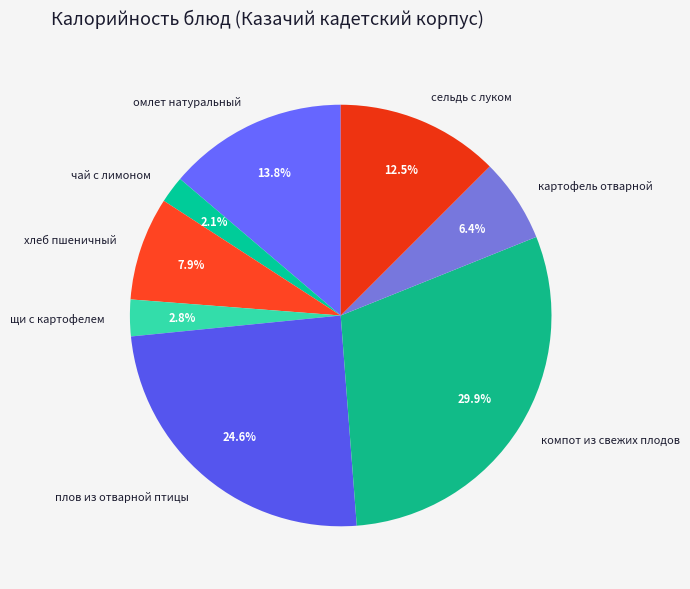

The щи с картофелем slice represents 3% of the pie. True or false?

True